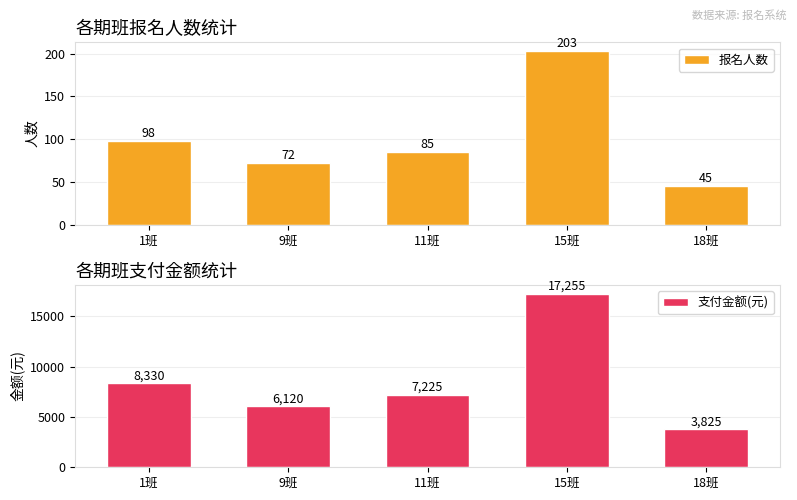

How many values in the 支付金额(元) series are below 7225?

2